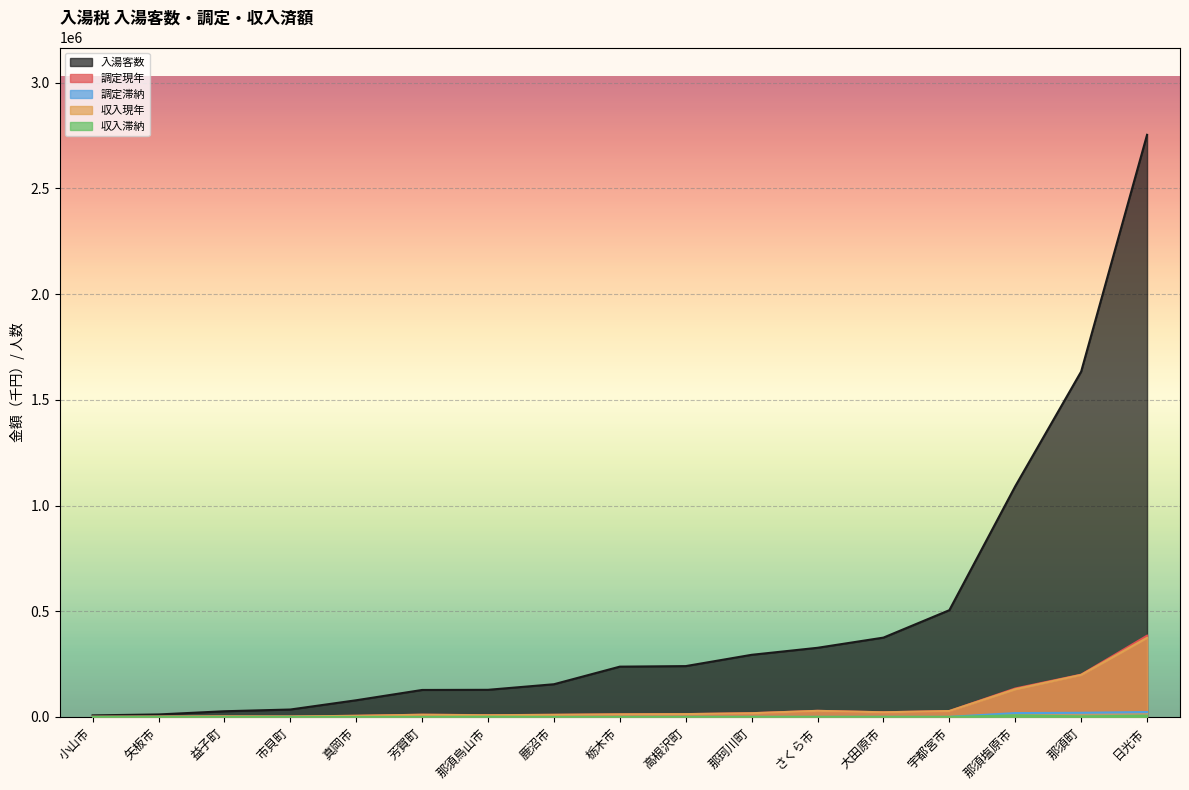

Reading right to left, what are all the values shown in this chart?

入湯客数: 那珂川町=293707	那須町=1633761	高根沢町=240283	芳賀町=127406	市貝町=34886	益子町=26666	那須烏山市=128122	さくら市=326899	那須塩原市=1091157	矢板市=11553	大田原市=375082	真岡市=78737	小山市=7179	日光市=2753796	鹿沼市=154500	栃木市=237729	宇都宮市=504869
調定現年: 那珂川町=17560	那須町=199865	高根沢町=13148	芳賀町=10192	市貝町=1744	益子町=2337	那須烏山市=8168	さくら市=28591	那須塩原市=134354	矢板市=1155	大田原市=21802	真岡市=5184	小山市=359	日光市=384184	鹿沼市=9784	栃木市=12054	宇都宮市=27725
調定滞納: 那珂川町=0	那須町=19373	高根沢町=0	芳賀町=0	市貝町=0	益子町=0	那須烏山市=1007	さくら市=0	那須塩原市=18085	矢板市=0	大田原市=0	真岡市=0	小山市=0	日光市=23056	鹿沼市=0	栃木市=0	宇都宮市=0
収入現年: 那珂川町=17276	那須町=198764	高根沢町=13148	芳賀町=10192	市貝町=1744	益子町=2337	那須烏山市=7733	さくら市=28591	那須塩原市=130967	矢板市=1155	大田原市=21802	真岡市=5184	小山市=359	日光市=374137	鹿沼市=9784	栃木市=12054	宇都宮市=27725
収入滞納: 那珂川町=0	那須町=2344	高根沢町=0	芳賀町=0	市貝町=0	益子町=0	那須烏山市=747	さくら市=0	那須塩原市=7218	矢板市=0	大田原市=0	真岡市=0	小山市=0	日光市=5793	鹿沼市=0	栃木市=0	宇都宮市=0